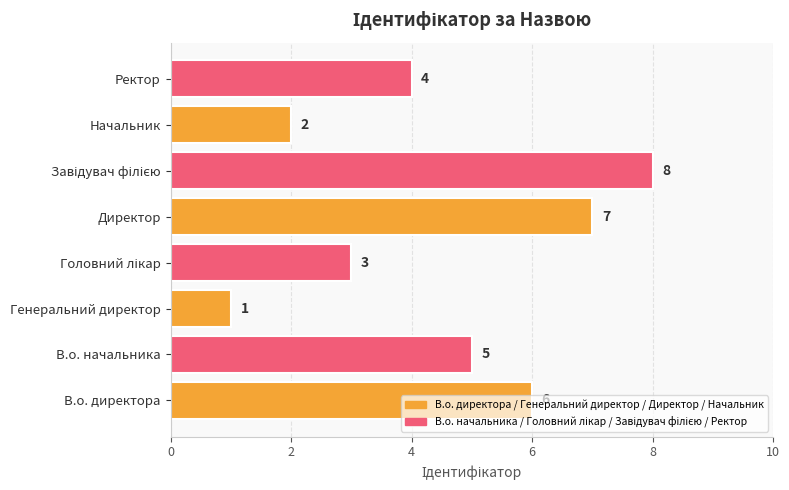

What is the smallest value displayed?

1